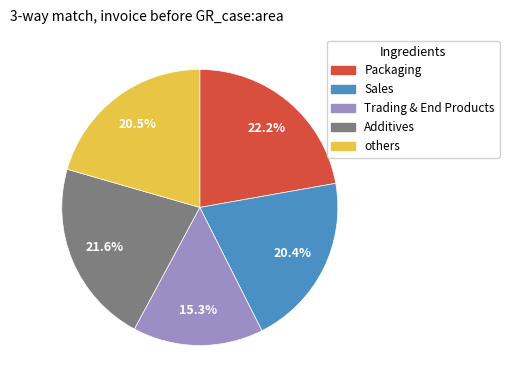

Combined, what portion of the pie is others and Packaging?

42.7%